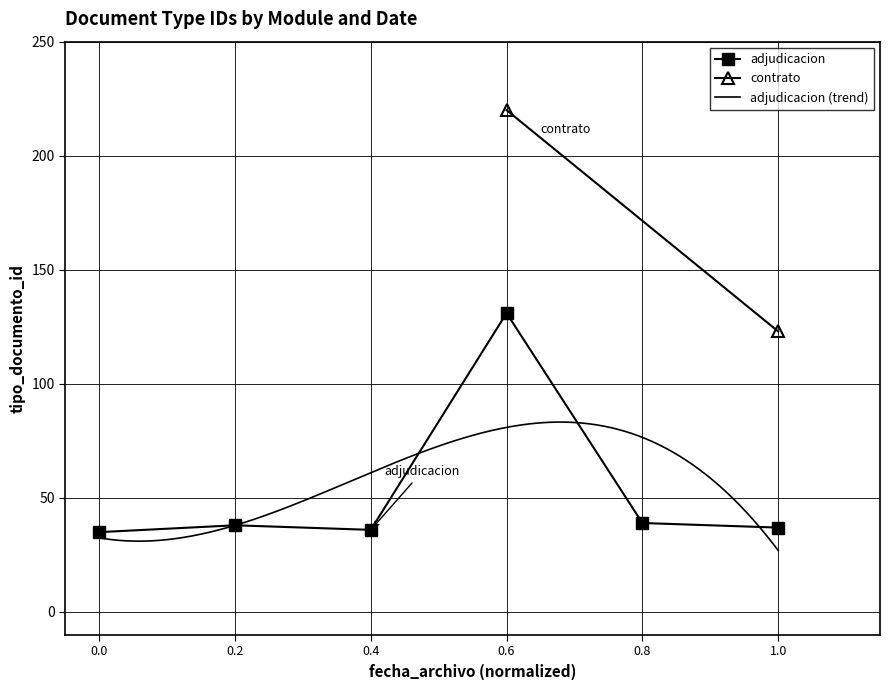

Where is the data nearest to the value 83?

0.8